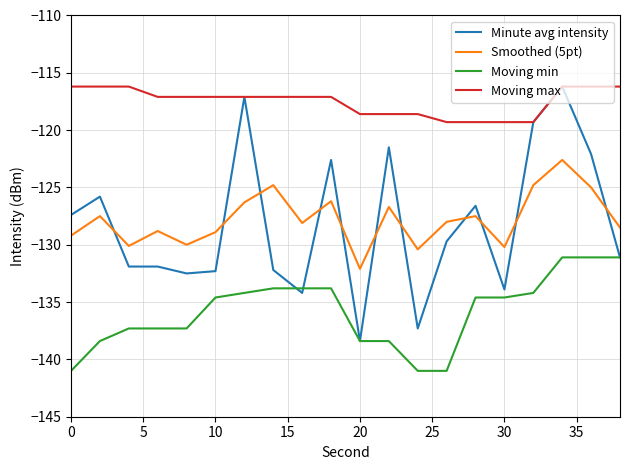

Which series has the largest range (max minus min)?

Minute avg intensity